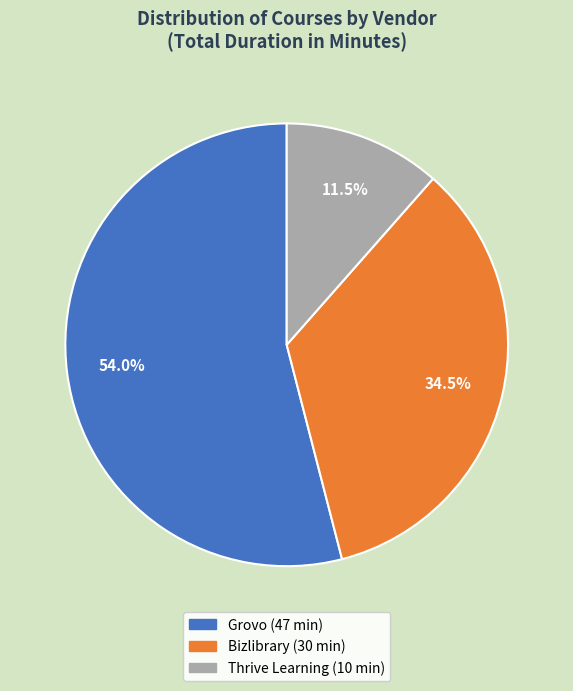

Is there a majority slice in this chart?

Yes